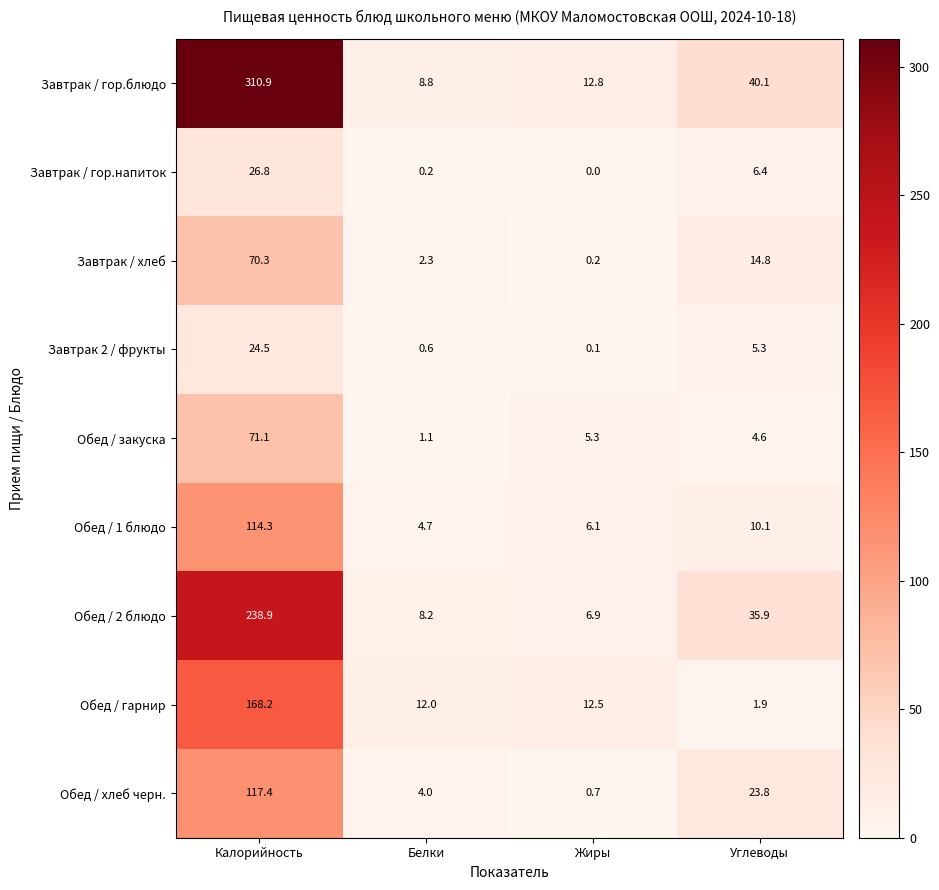

What is the sum of the Завтрак 2 / фрукты values at Жиры and Калорийность?

24.6